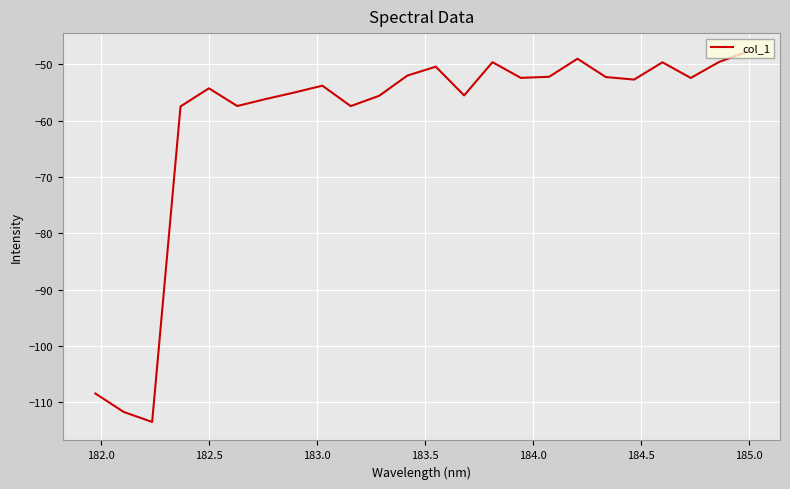

What is the minimum value shown in the chart?

-113.5